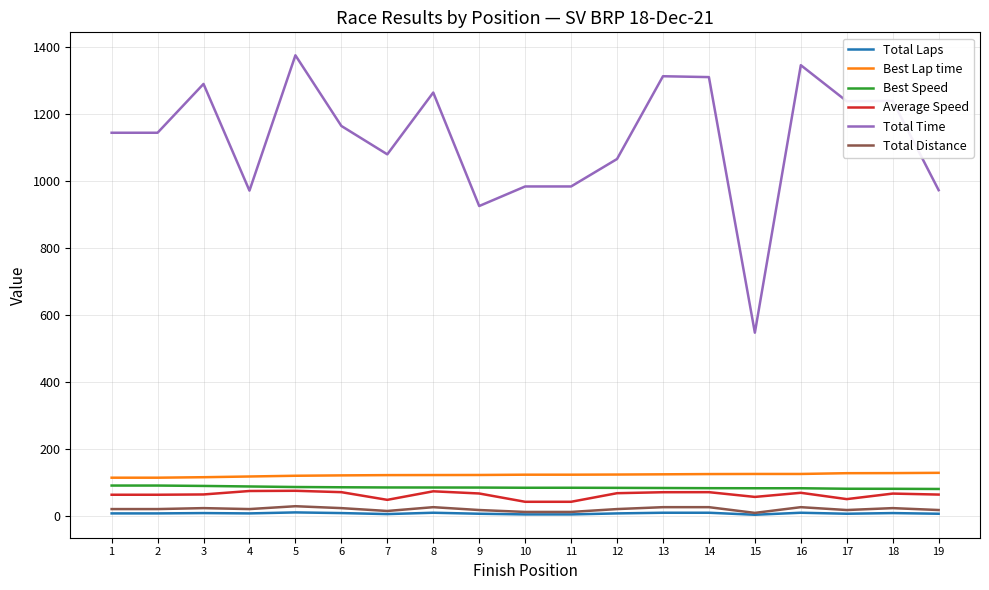

Is this an area chart (filled region under the line)?

No